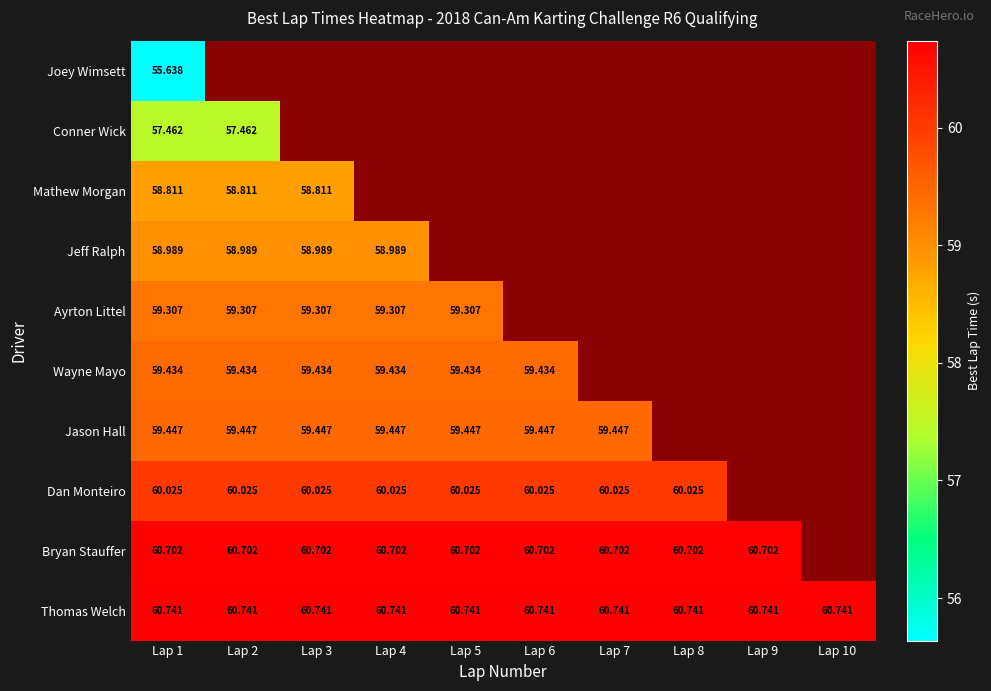

Which label corresponds to the smallest value in the chart?

Lap 1